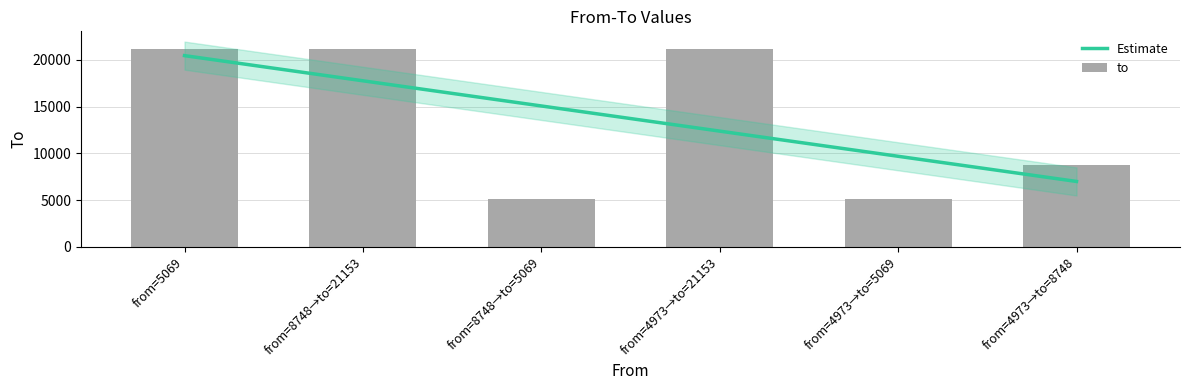

The chart shows a value of 36422 at from=5069. True or false?

False